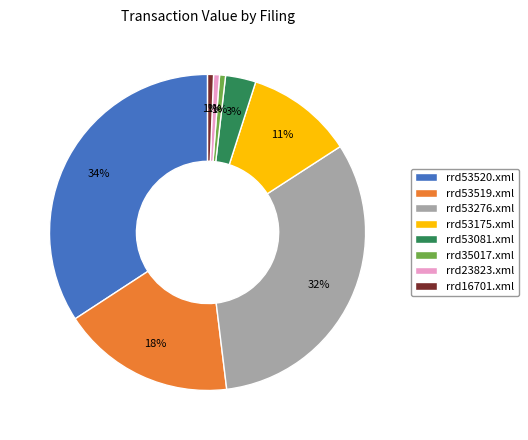

The rrd16701.xml slice represents 1% of the pie. True or false?

True